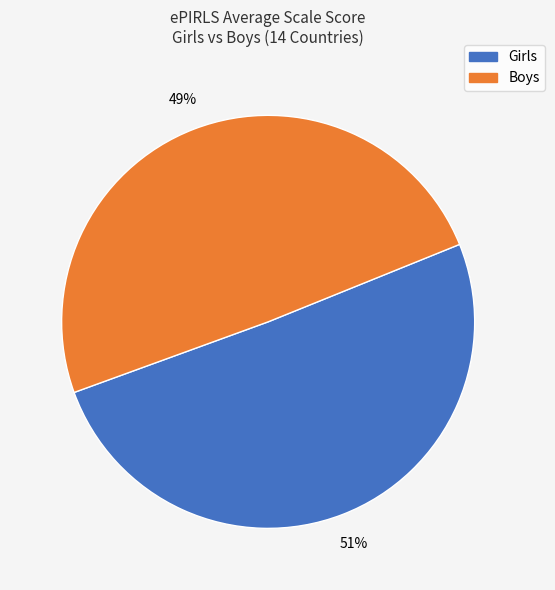

Is there a majority slice in this chart?

Yes